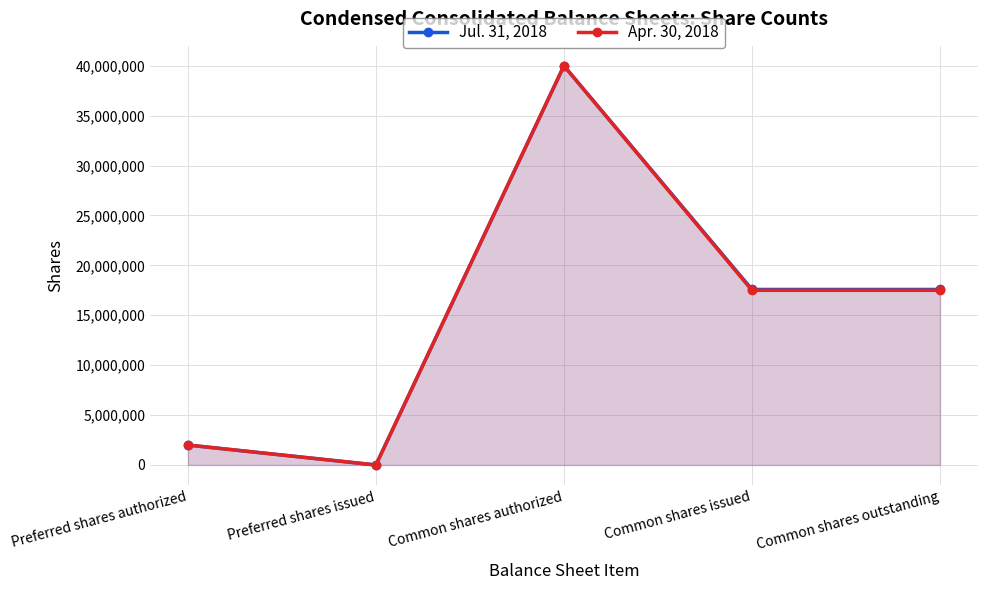

True or false: Apr. 30, 2018 and Jul. 31, 2018 intersect in this chart.

False